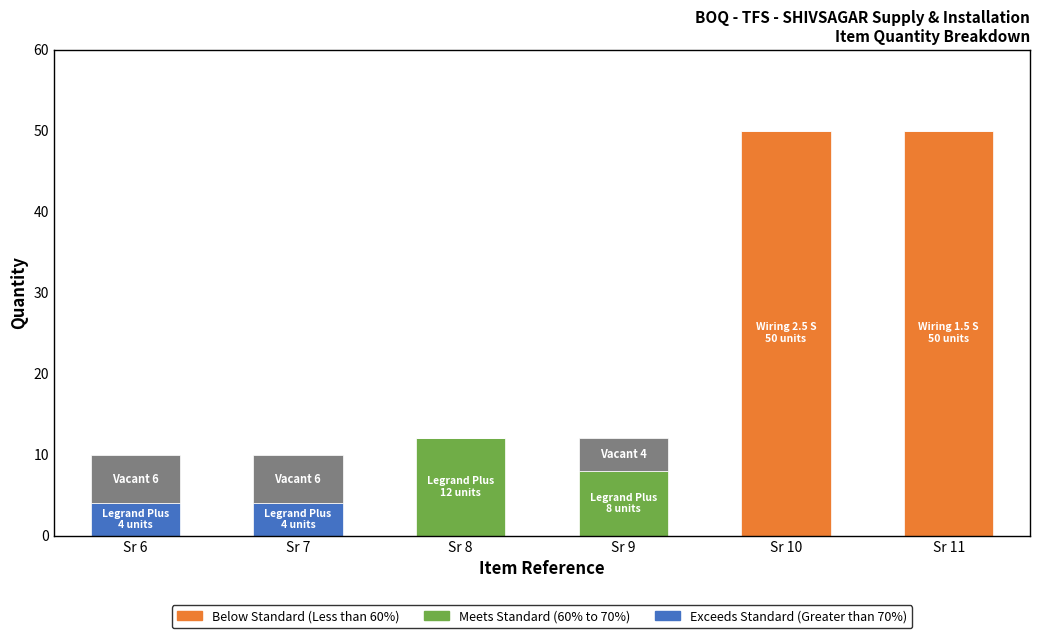

What is the total value across all series at Sr 10?

50